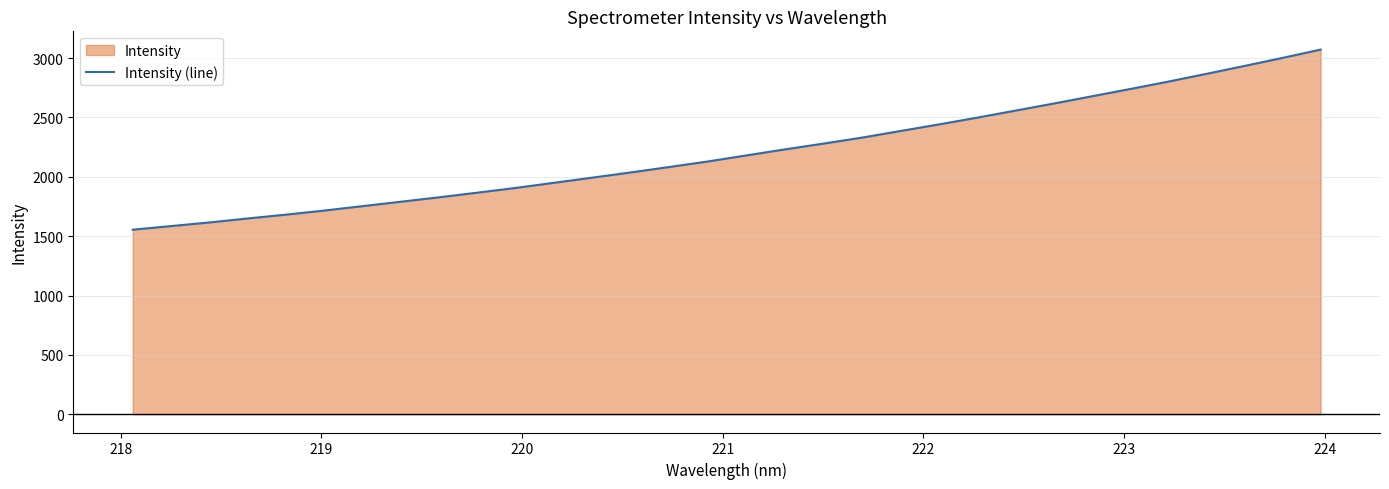

What is the difference between the maximum and minimum values?

1517.1